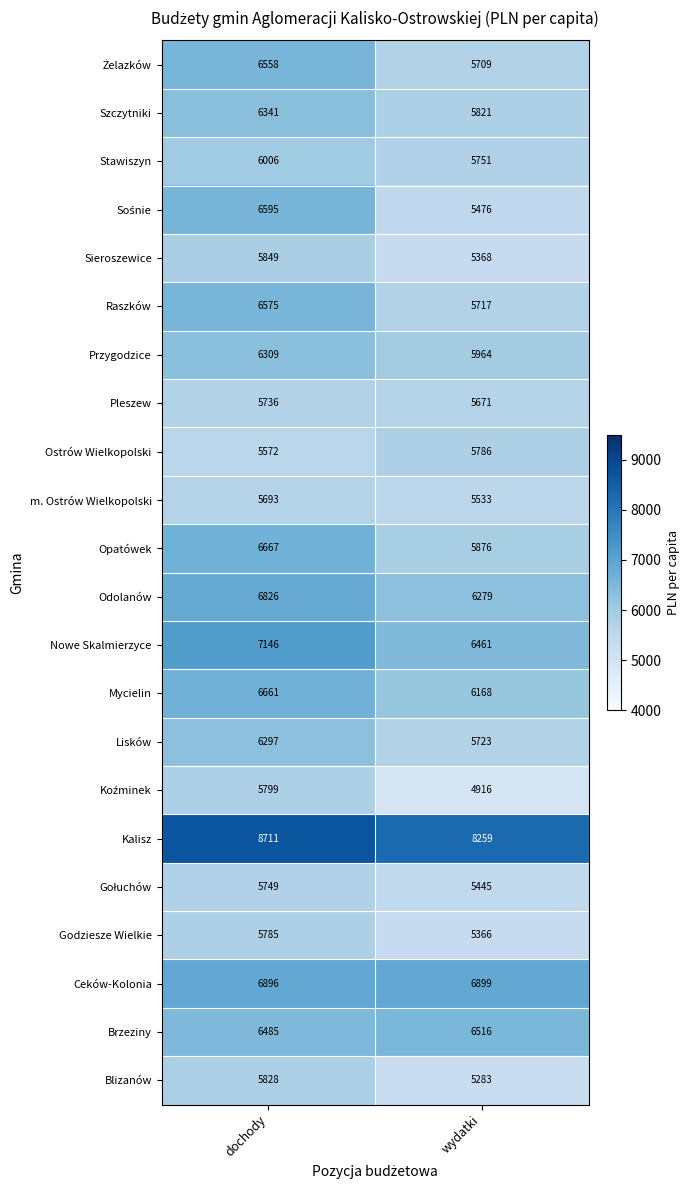

What is the difference between the highest and lowest values at wydatki?

3343